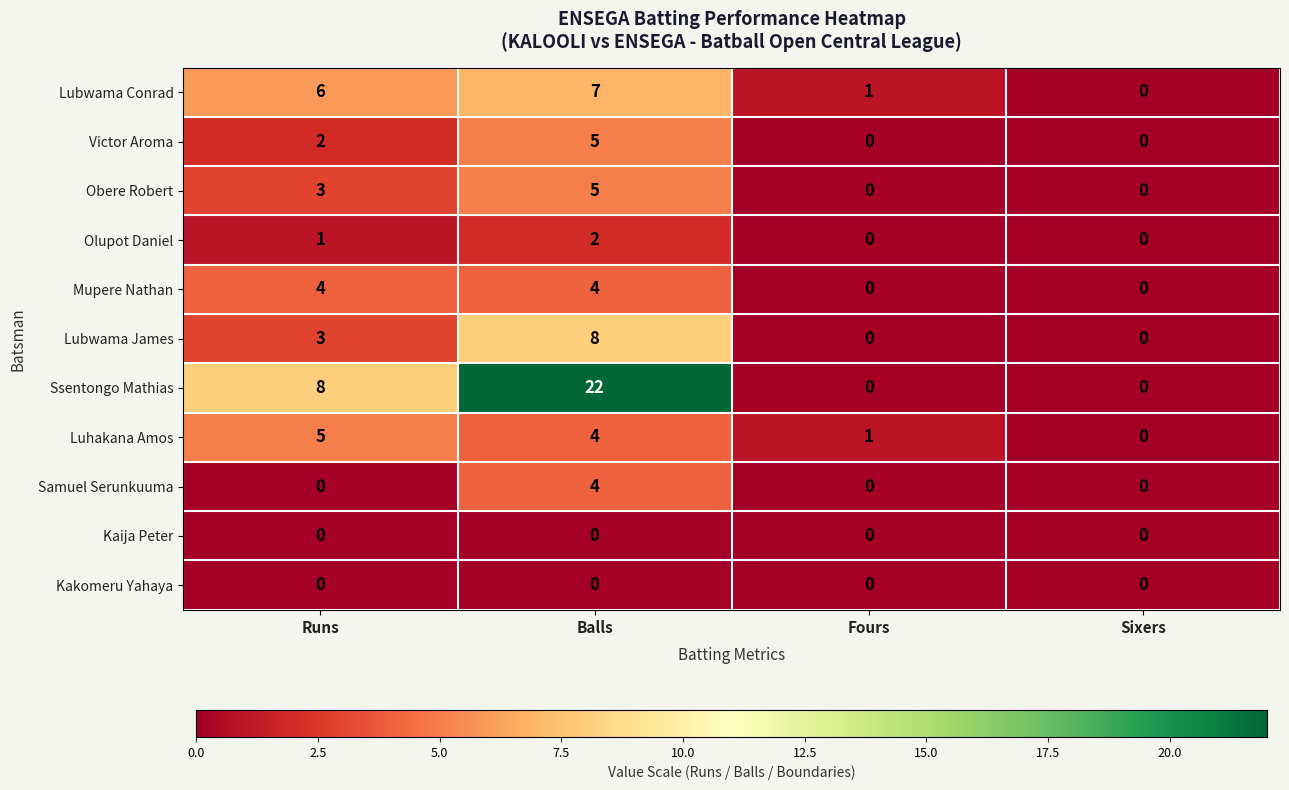

The value of Samuel Serunkuuma at Balls is 4. True or false?

True